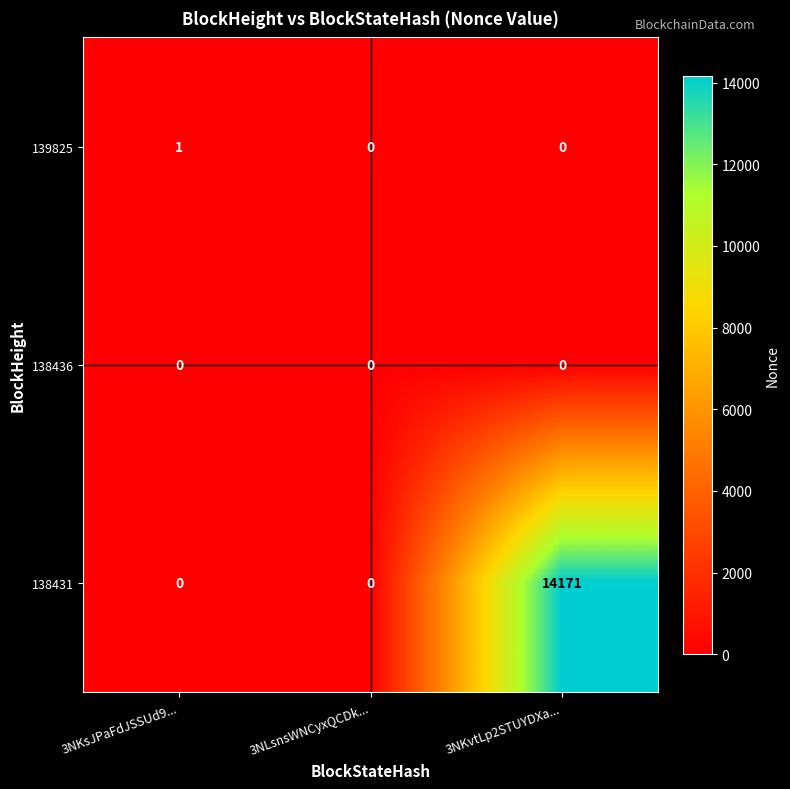

What is the greatest value displayed?

14171